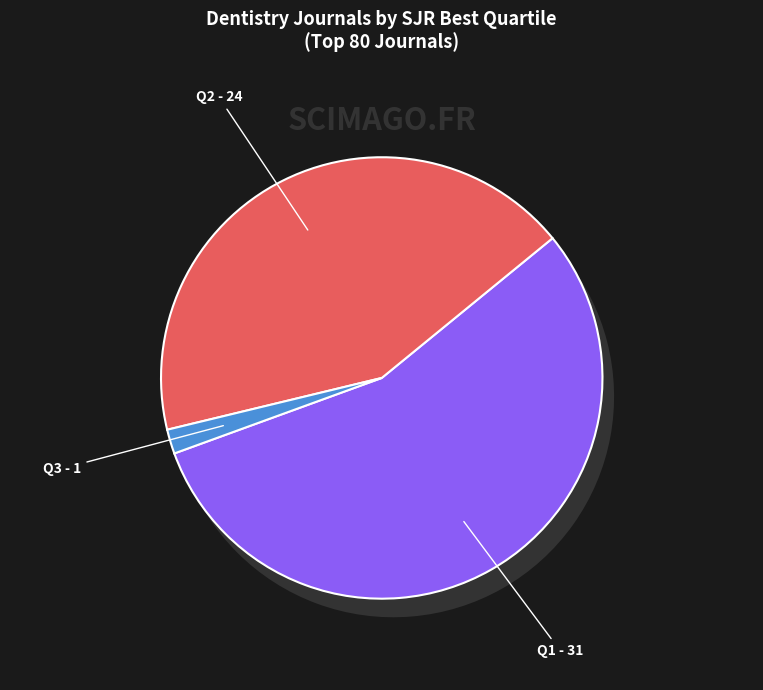

To the nearest percent, what percentage of the pie is Q3?

2%